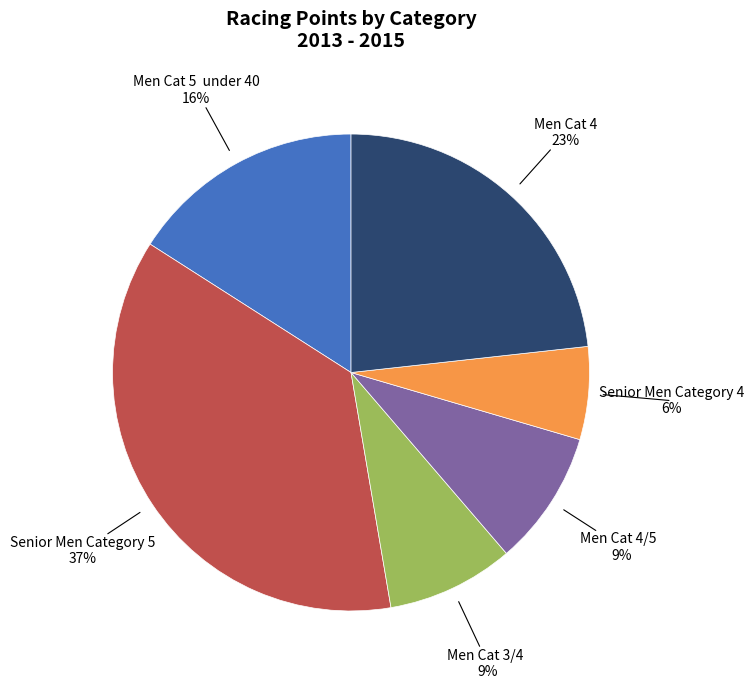

Count the number of slices in the pie.

6